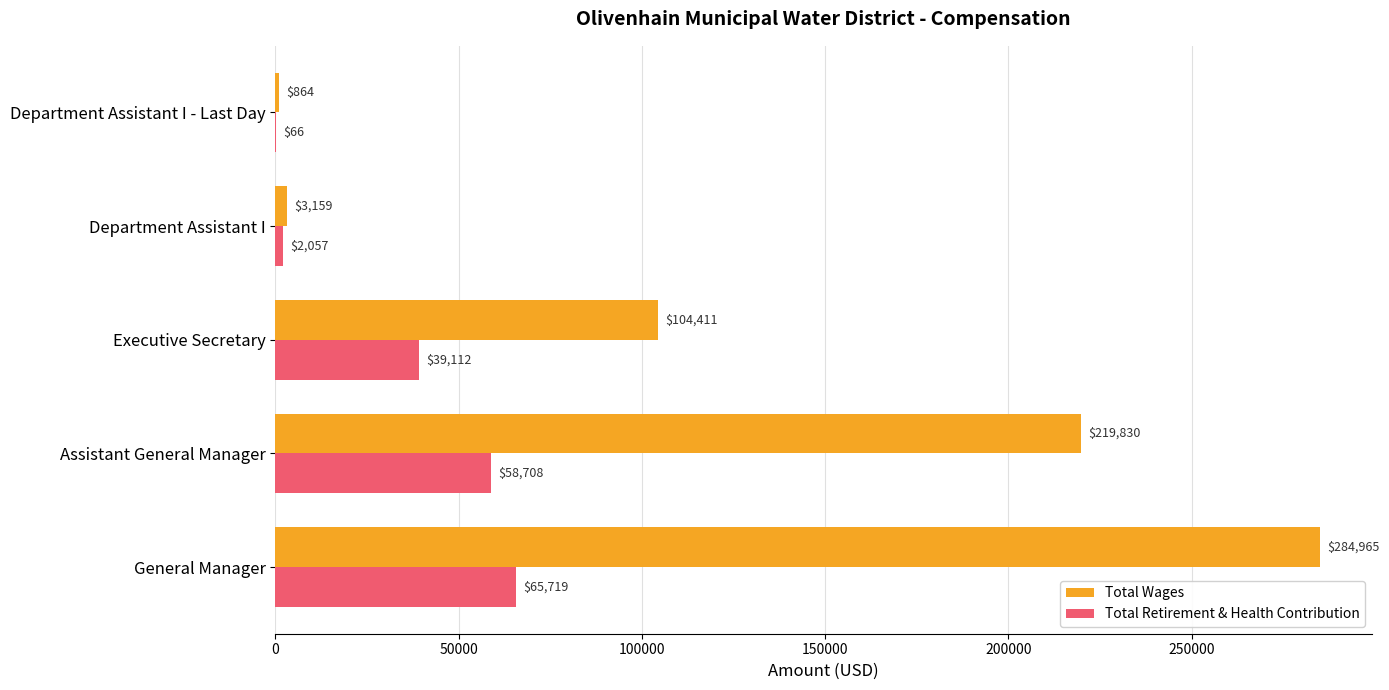

Between Executive Secretary and Department Assistant I - Last Day, which series saw the biggest shift?

Total Wages